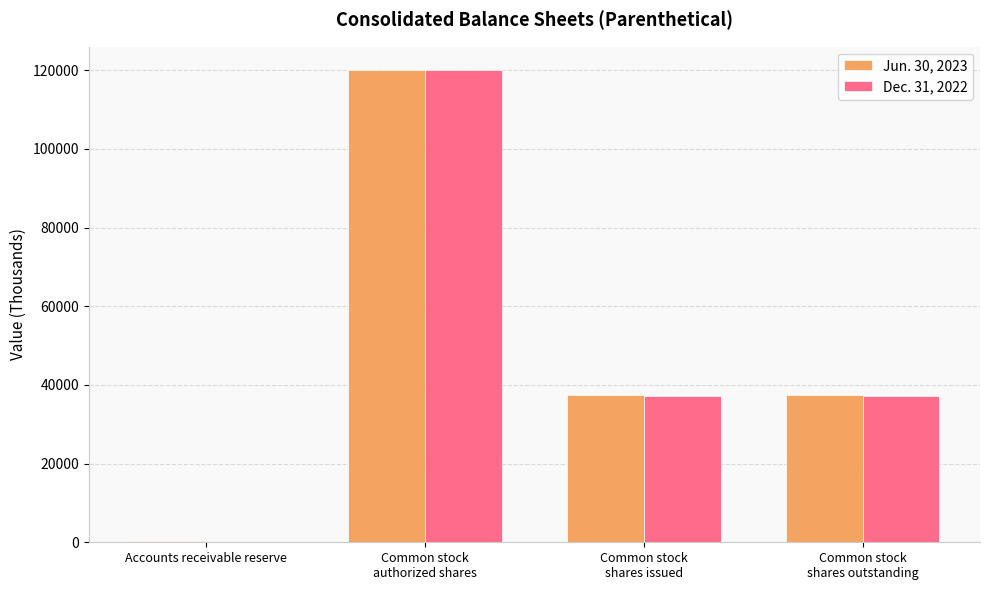

How many series are shown in this chart?

2